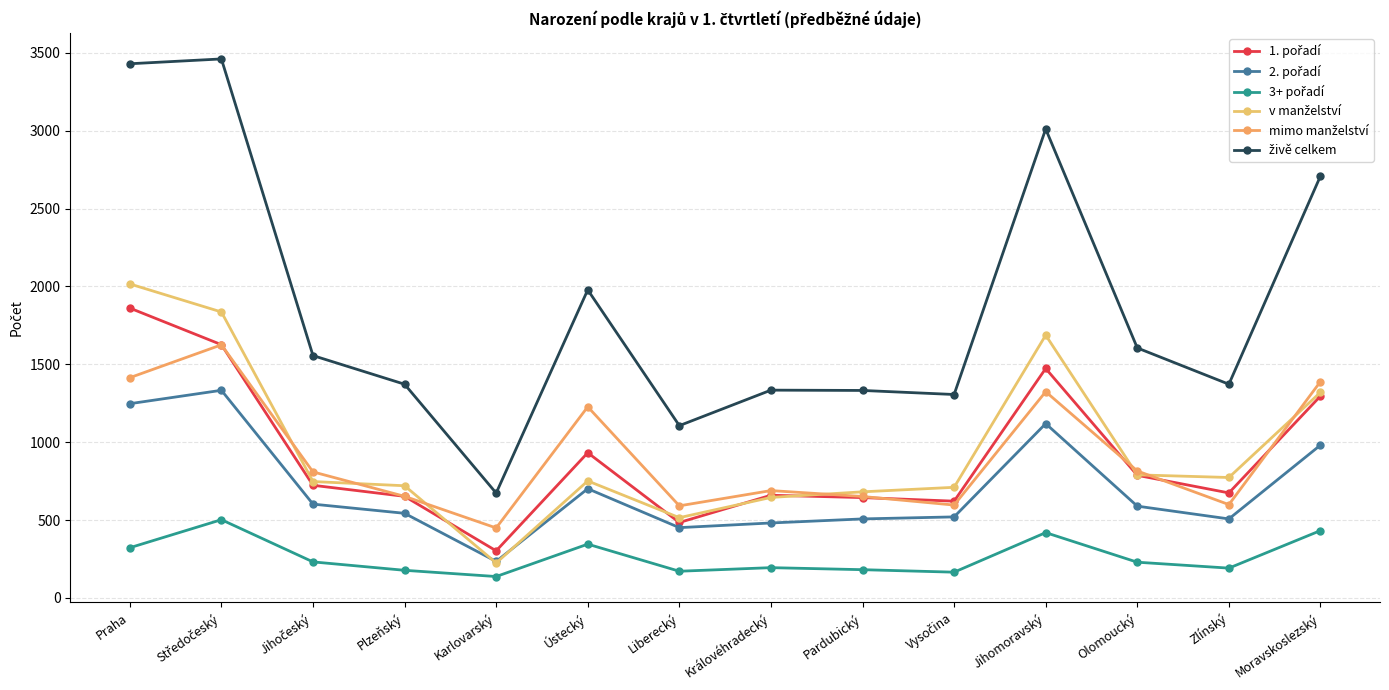

What is the difference between the 2. pořadí values at Královéhradecký and Liberecký?

30